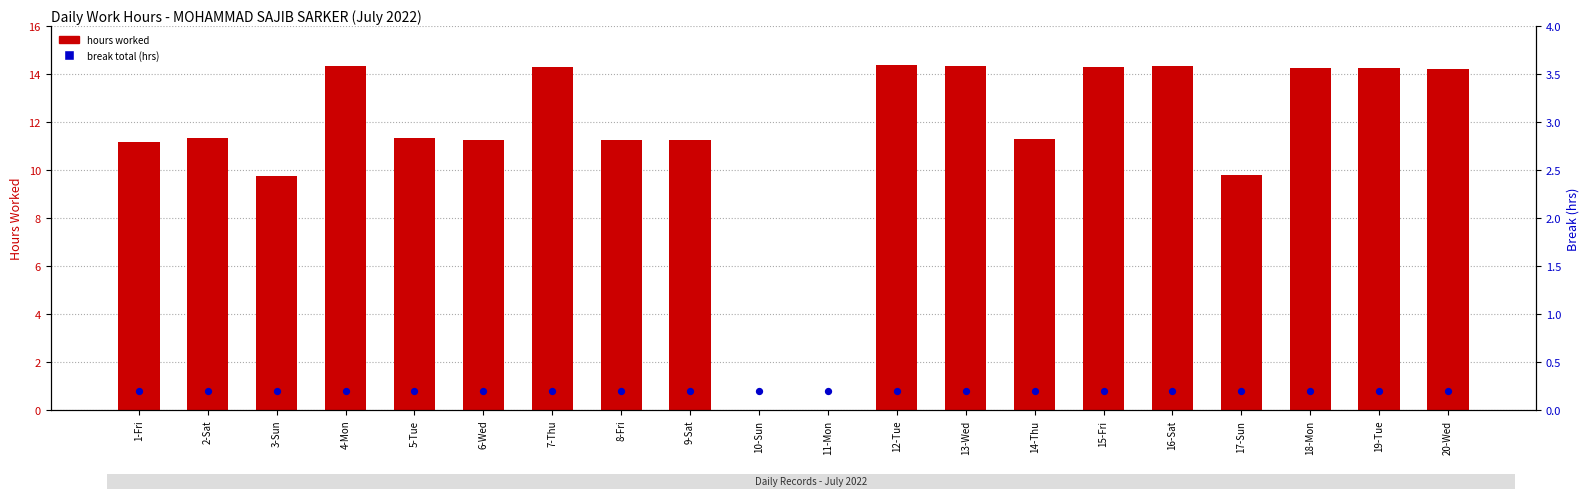

At which category is the sum across all series the highest?

12-Tue